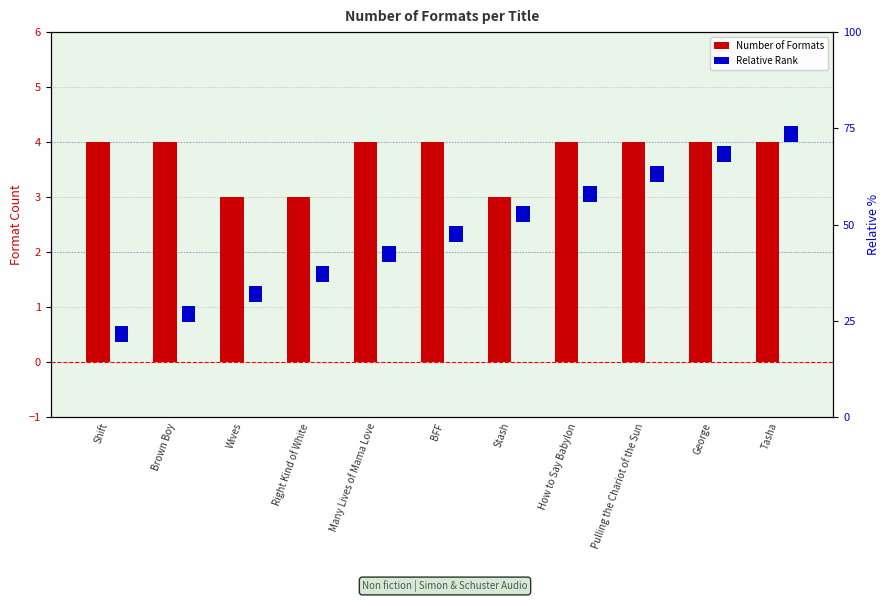

Which label corresponds to the largest value in the chart?

Shift